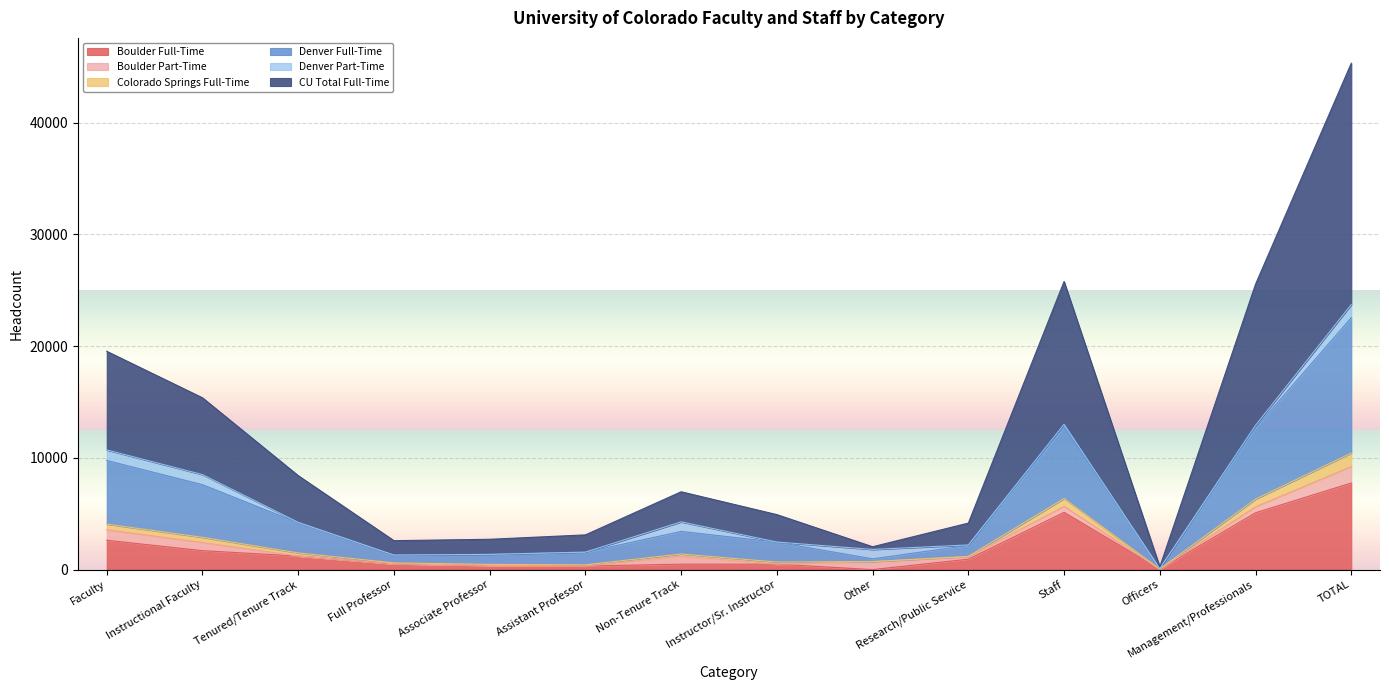

What position from the left is Assistant Professor?

6